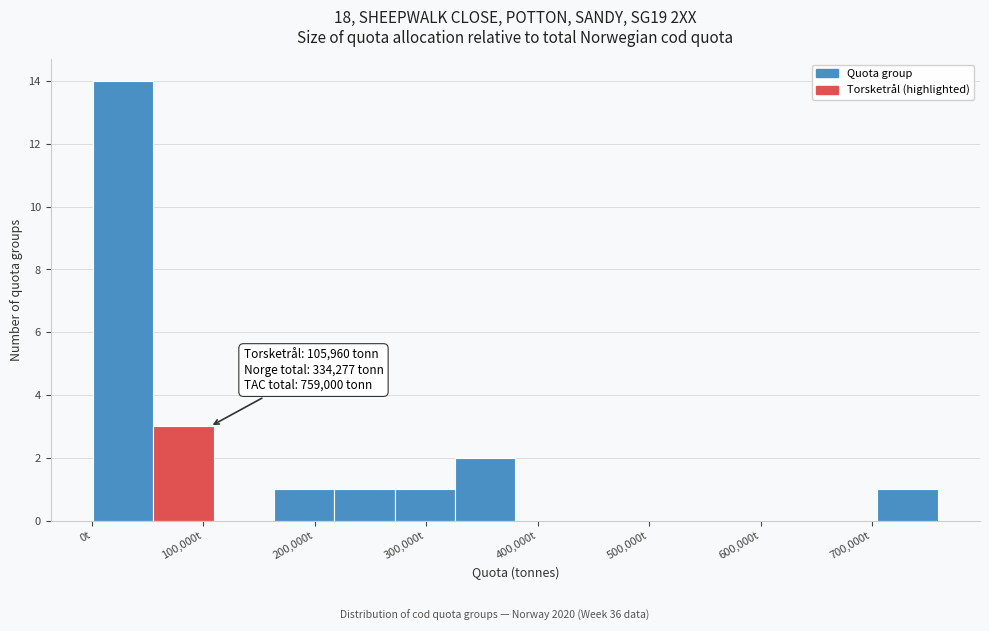

Over which range of the x-axis is the bar tallest?

0 to 50000